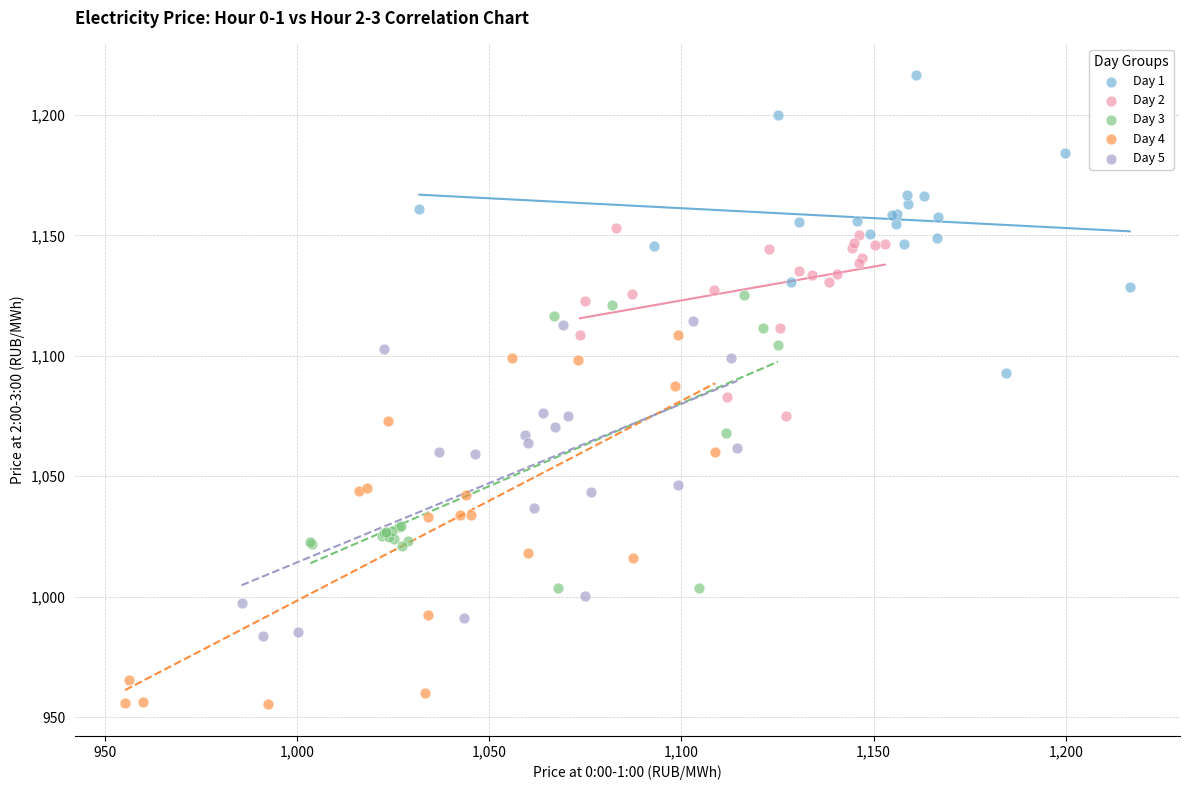

Which series has the largest Y range (max minus min)?

Day 4